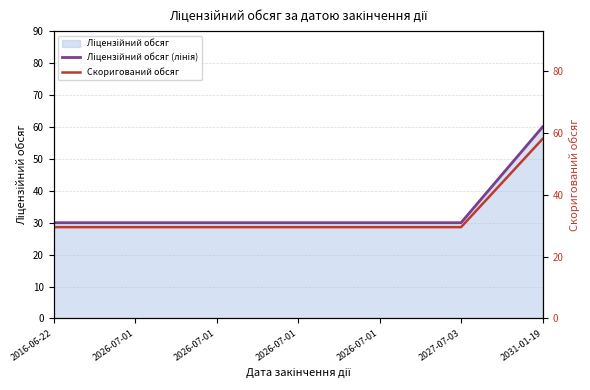

What is the difference between the highest and lowest values at 2026-07-01?

0.5